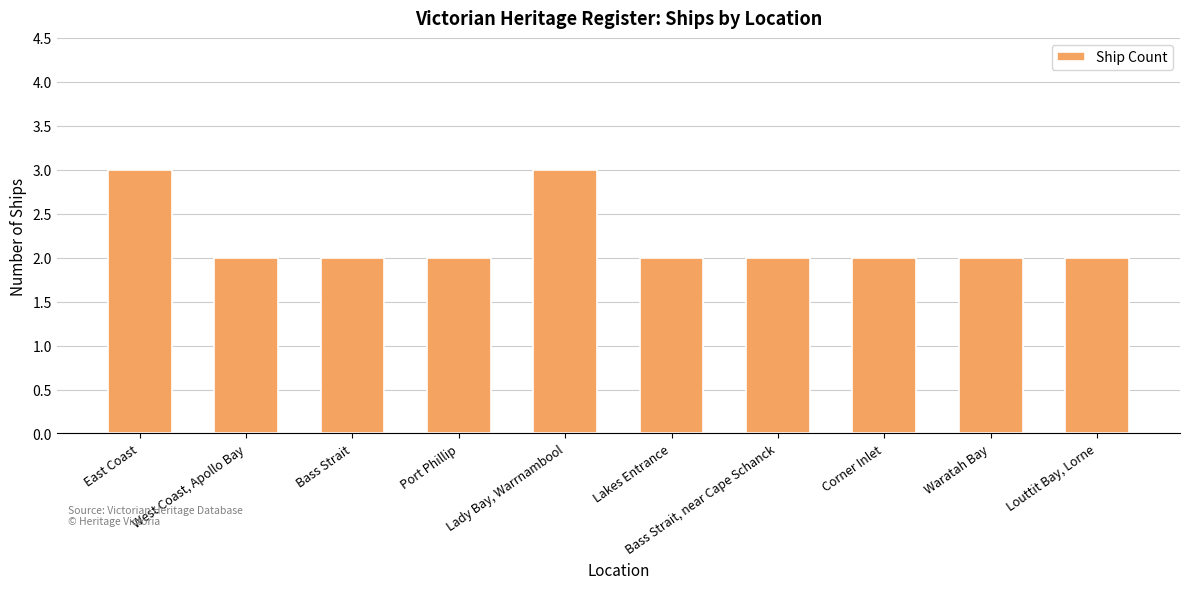

Are the bars grouped side by side (vs. stacked)?

No